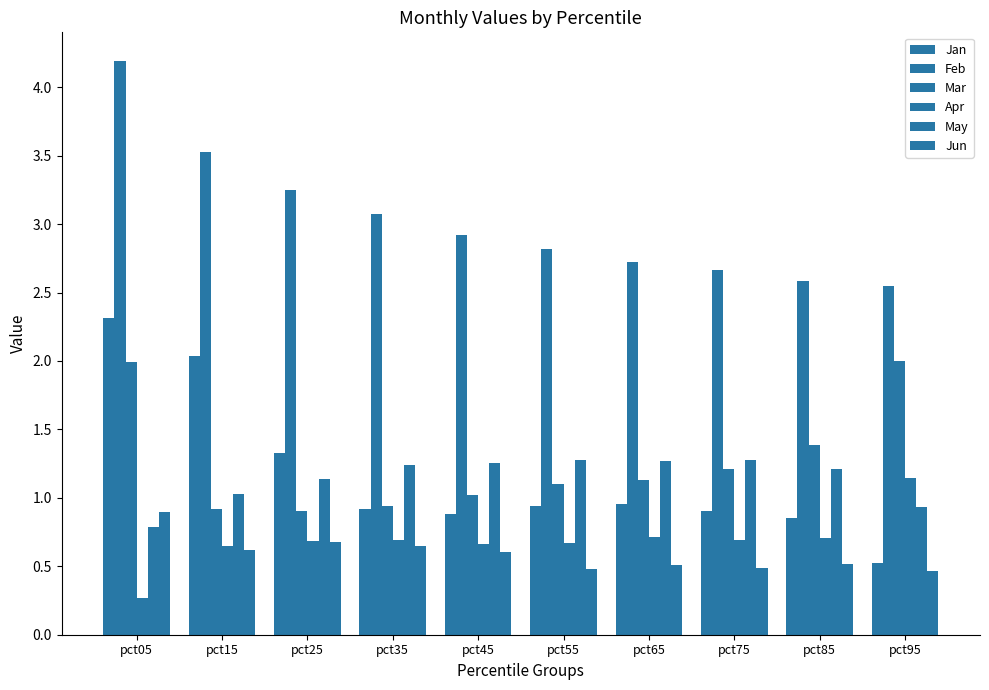

Which series changed the most between pct25 and pct95?

Mar